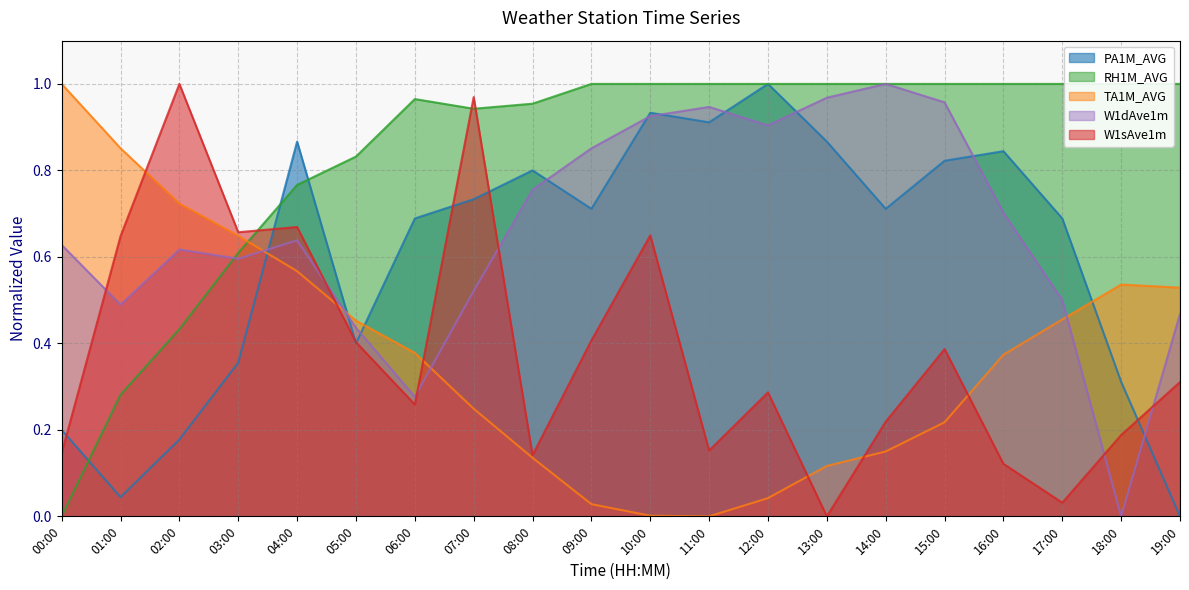

What is the difference between the highest and lowest values at 19:00?

1.0